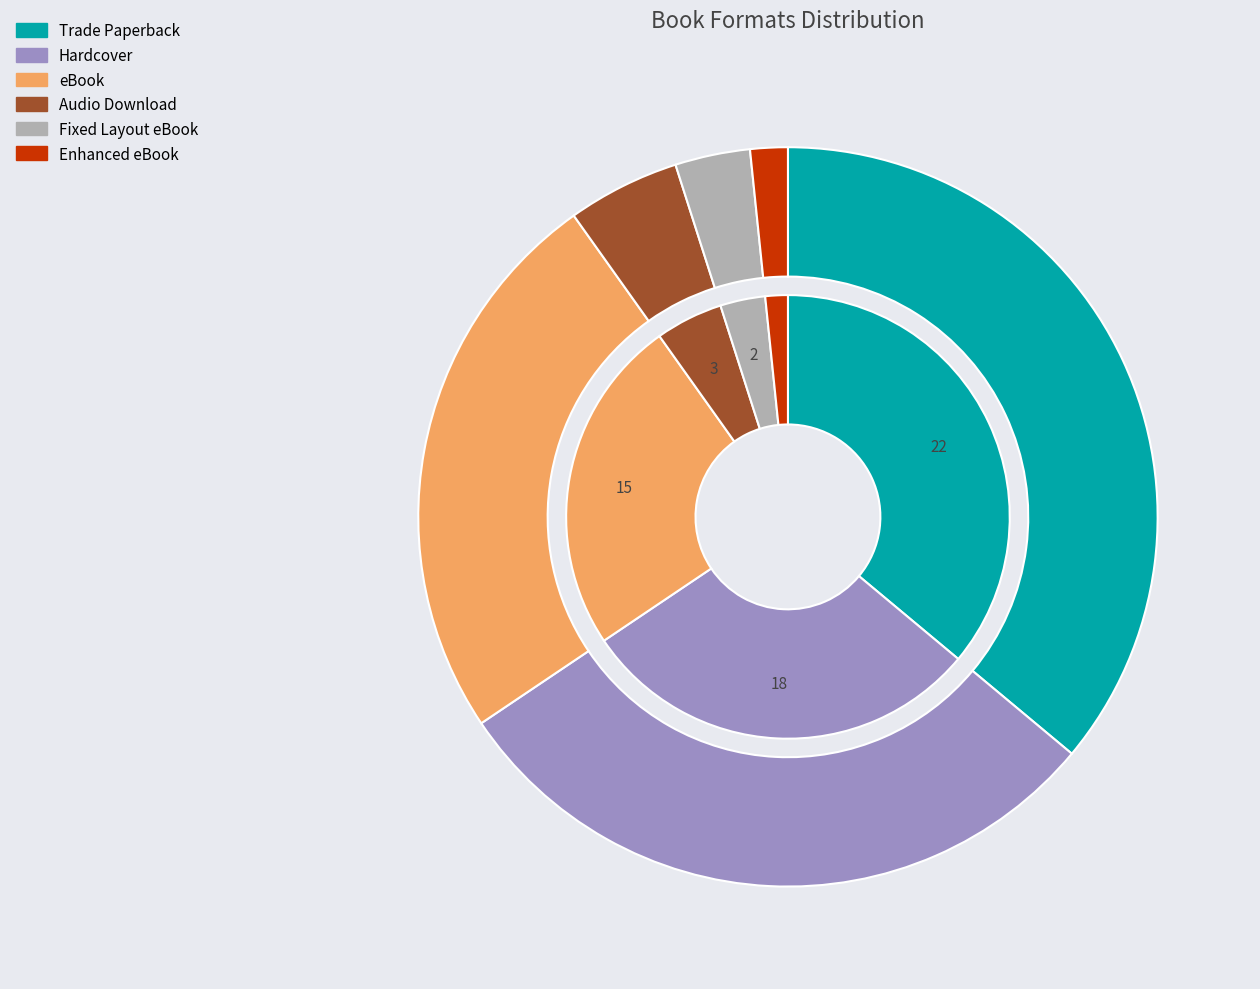

Do Enhanced eBook and Fixed Layout eBook together represent more than half of the pie?

No